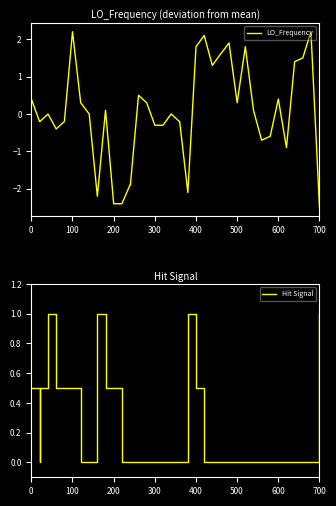

What is the highest value of the LO_Frequency series?

2.2